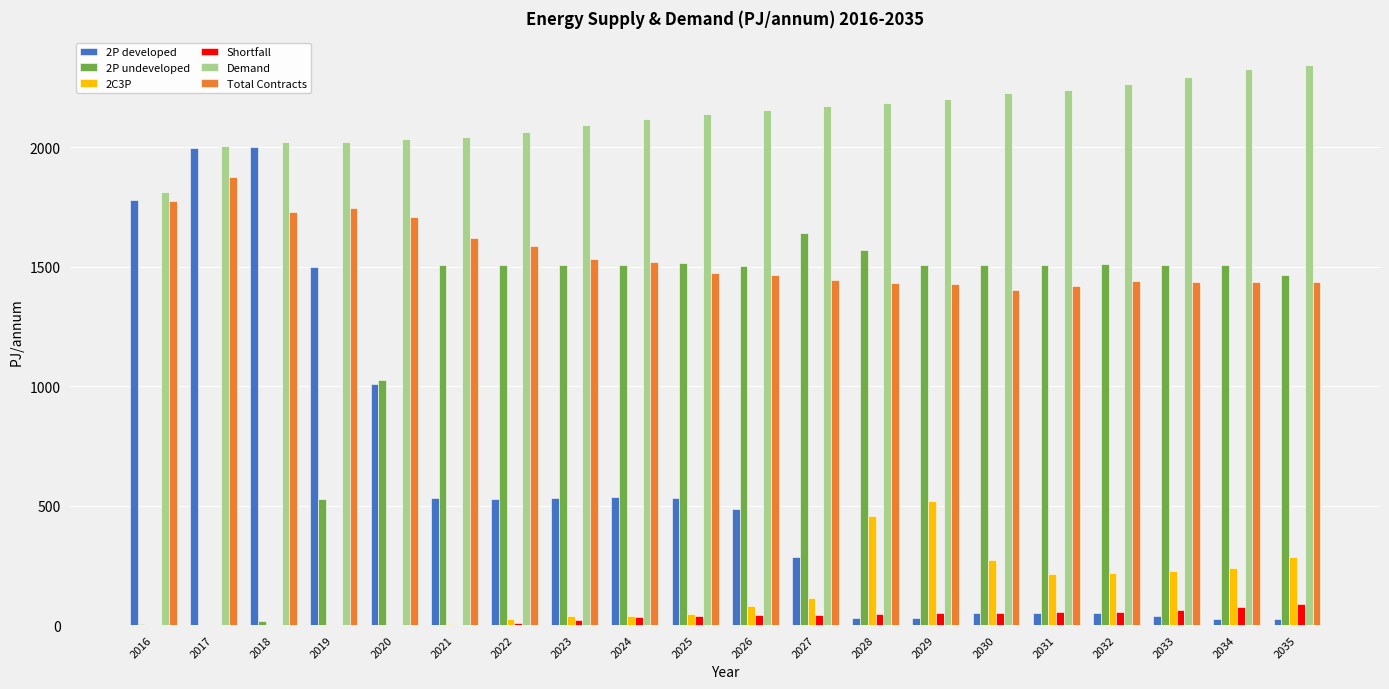

Does the chart contain stacked bars?

No